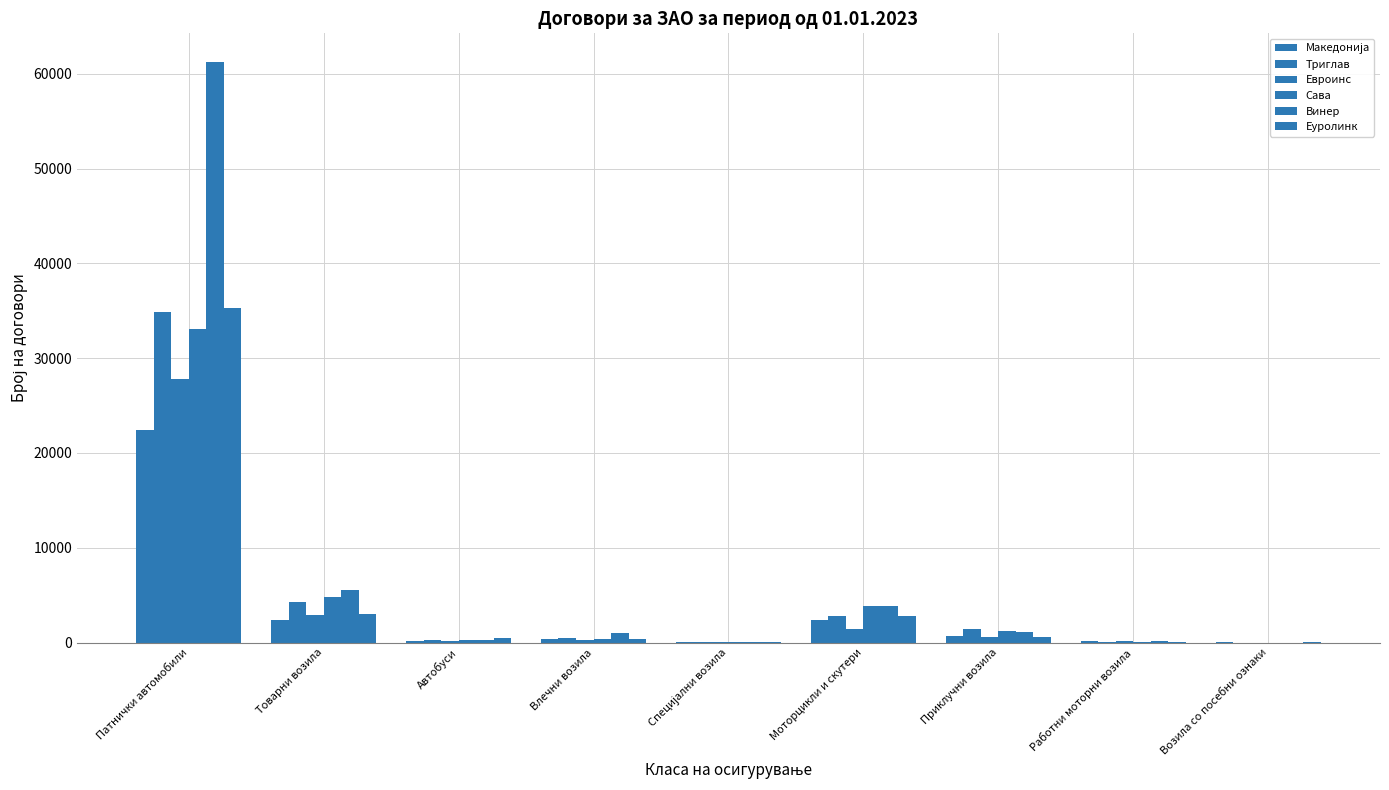

How many distinct data groups are displayed?

6